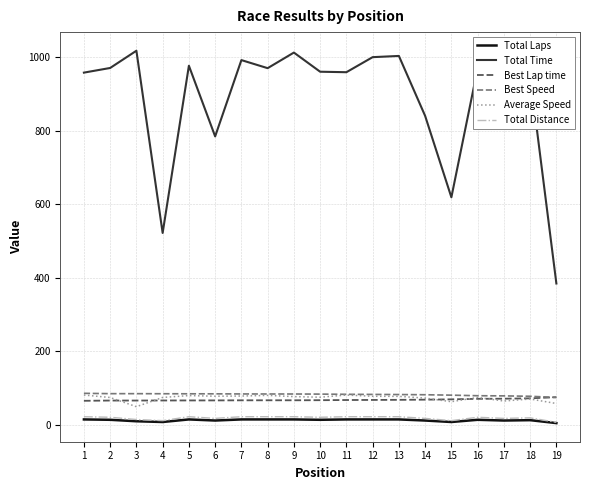

The value of Average Speed at 13 is 76.8. True or false?

True